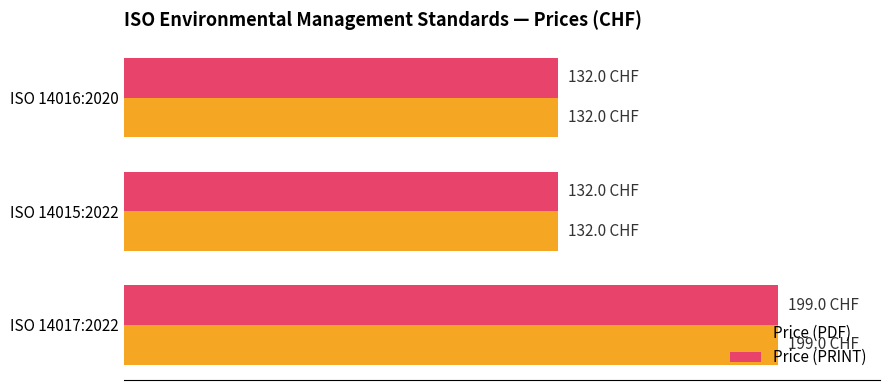

What are all the series names shown in the legend?

Price (PDF), Price (PRINT)